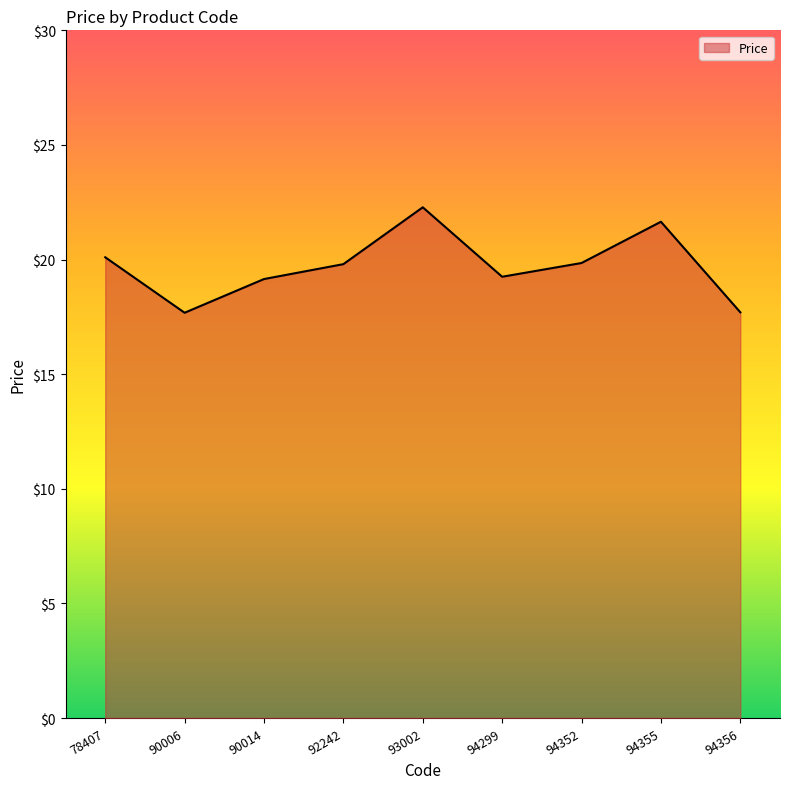

What is the ratio of the value at 94356 to the value at 93002?

0.8